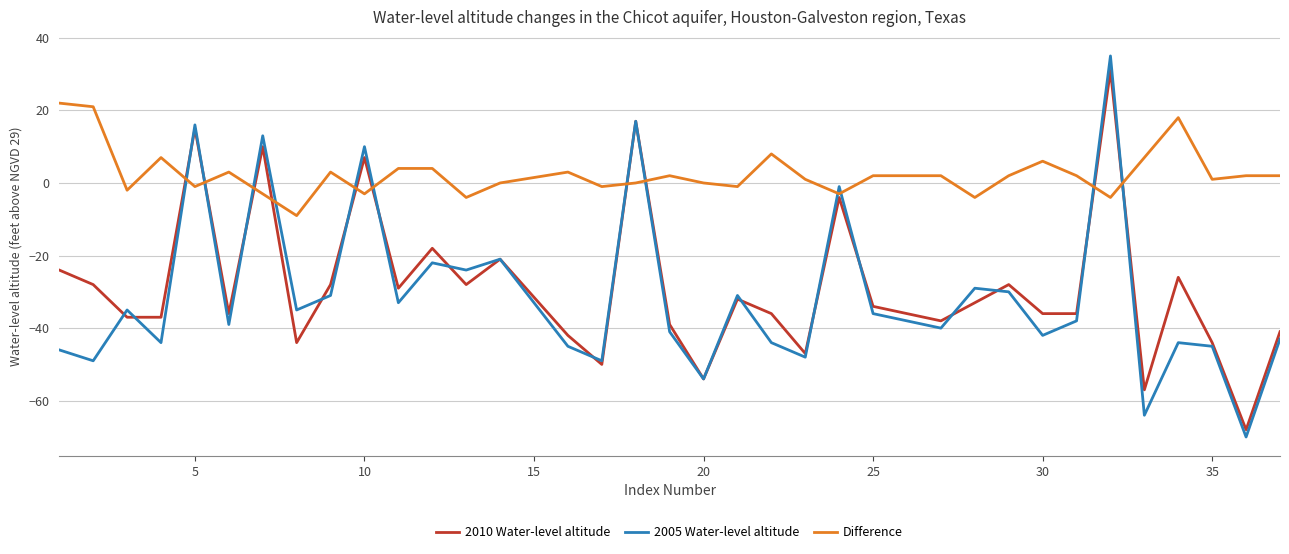

What is the minimum value shown in the chart?

-70